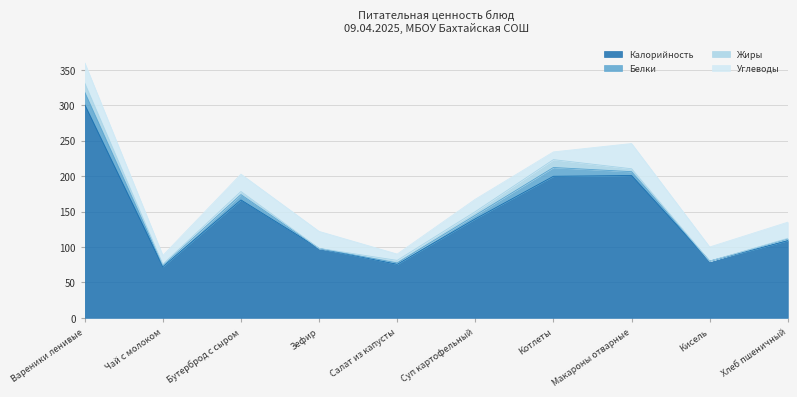

Does the chart have visible grid lines?

Yes